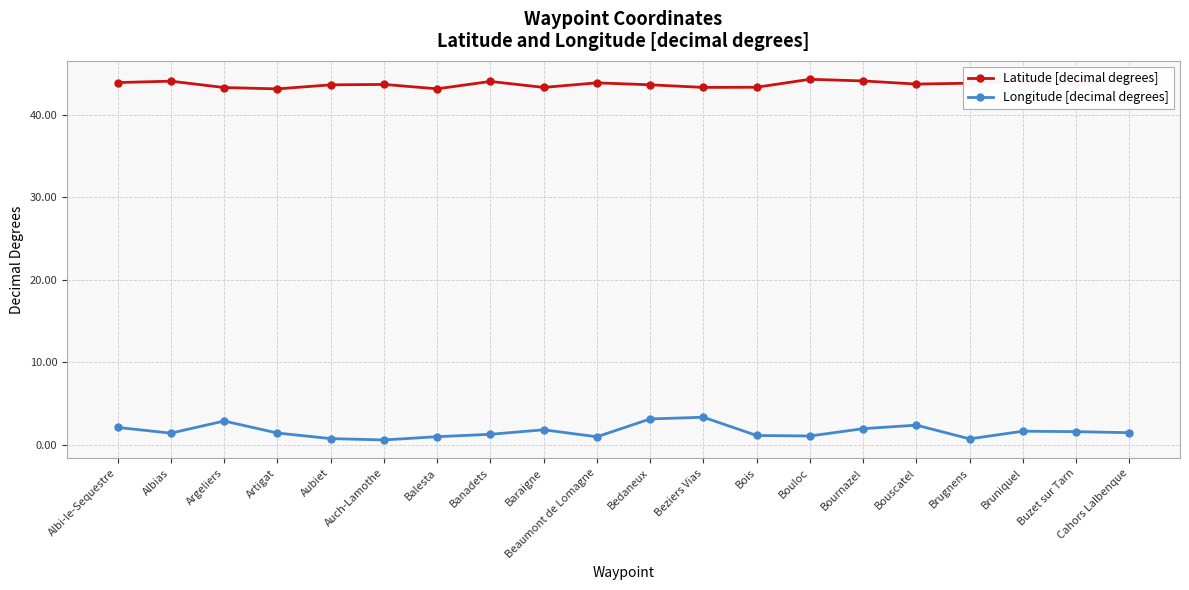

Where is Longitude [decimal degrees] nearest to the value 1?

Balesta